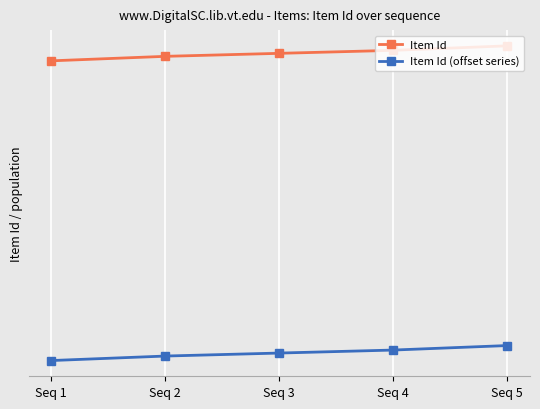

Which series changed the most between Seq 2 and Seq 4?

Item Id